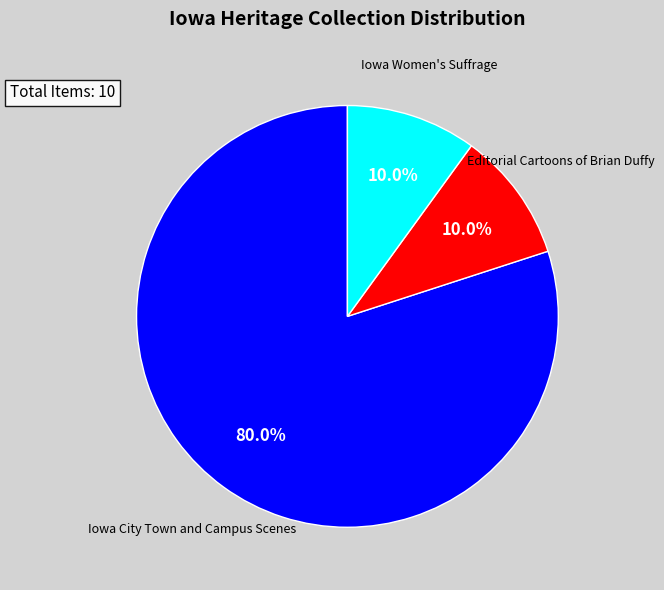

Is Editorial Cartoons of Brian Duffy the majority of the pie?

No